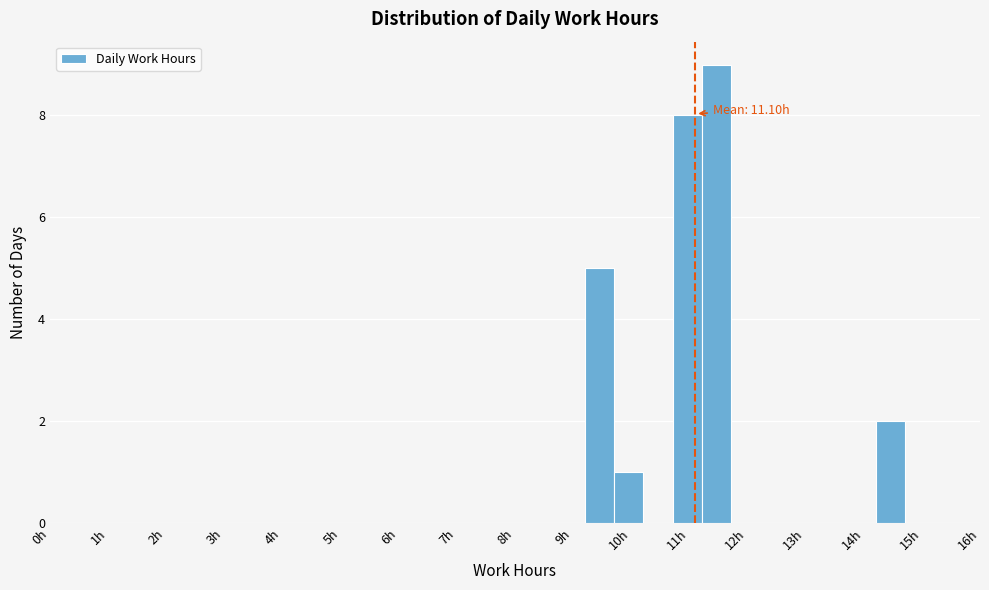

Which range on the x-axis has the tallest bar?

11.21 to 11.71